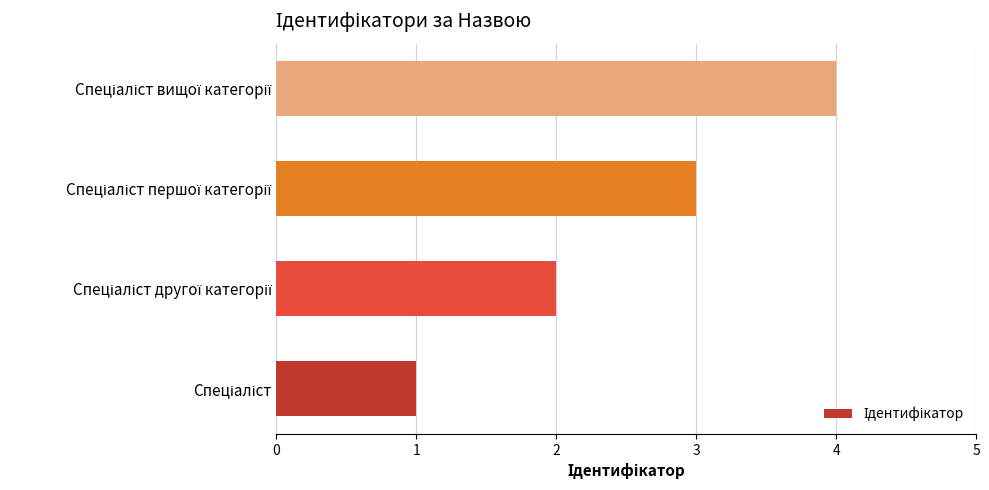

What is the smallest value displayed?

1